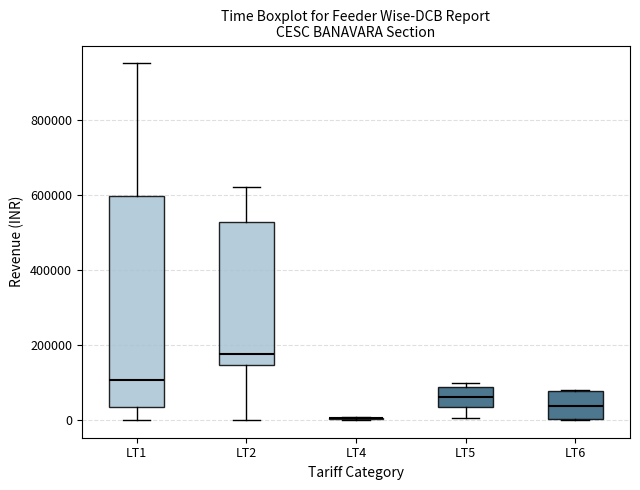

Reading left to right, read every box against the y-axis: the position of its median line, the range the box covers, and the ends of its whiskers. The values are not printed on the chart, so give them approximately, as read against the axis.

LT1: median 100000, box 40000 to 600000, whiskers 0 to 940000
LT2: median 180000, box 140000 to 520000, whiskers 0 to 620000
LT4: box collapsed to a line at 0, whiskers 0 to 0
LT5: median 60000, box 40000 to 80000, whiskers 0 to 100000
LT6: median 40000, box 0 to 80000, whiskers 0 to 80000